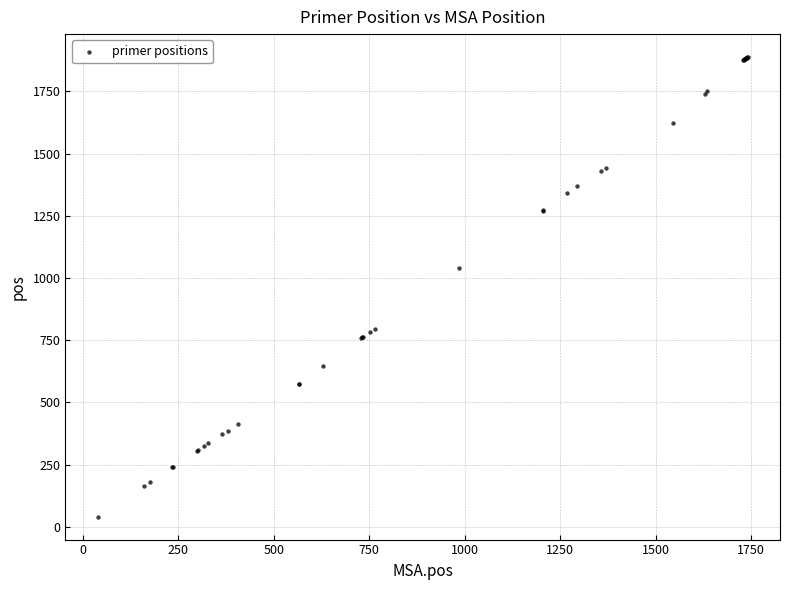

What Y value in the scatter plot is closest to 964?

1039